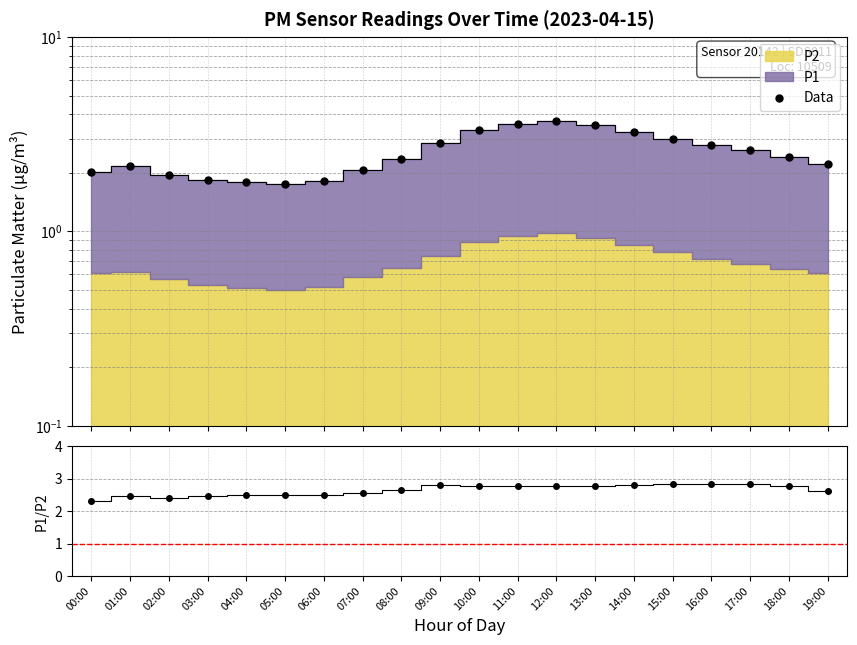

Where is P1/P2 nearest to the value 2?

00:00